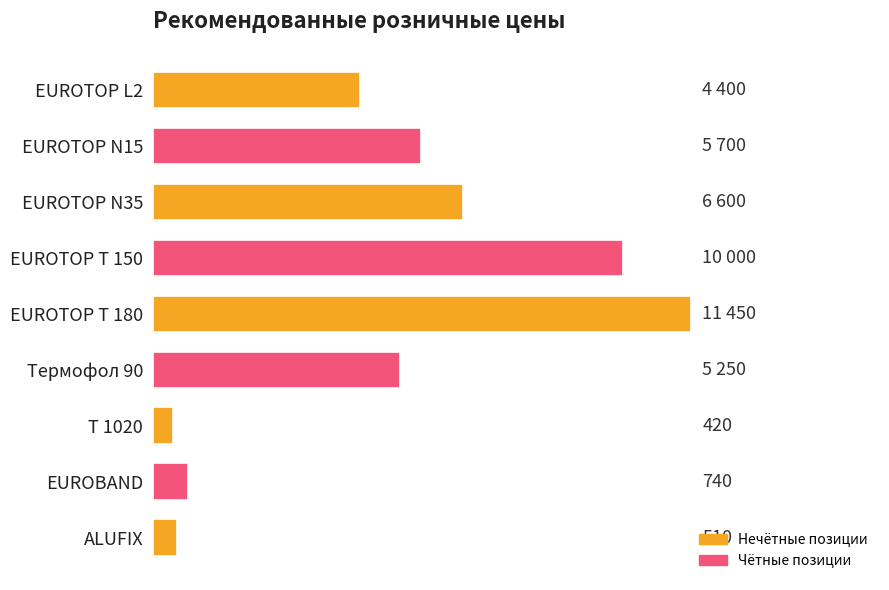

Are the bars grouped side by side (vs. stacked)?

No